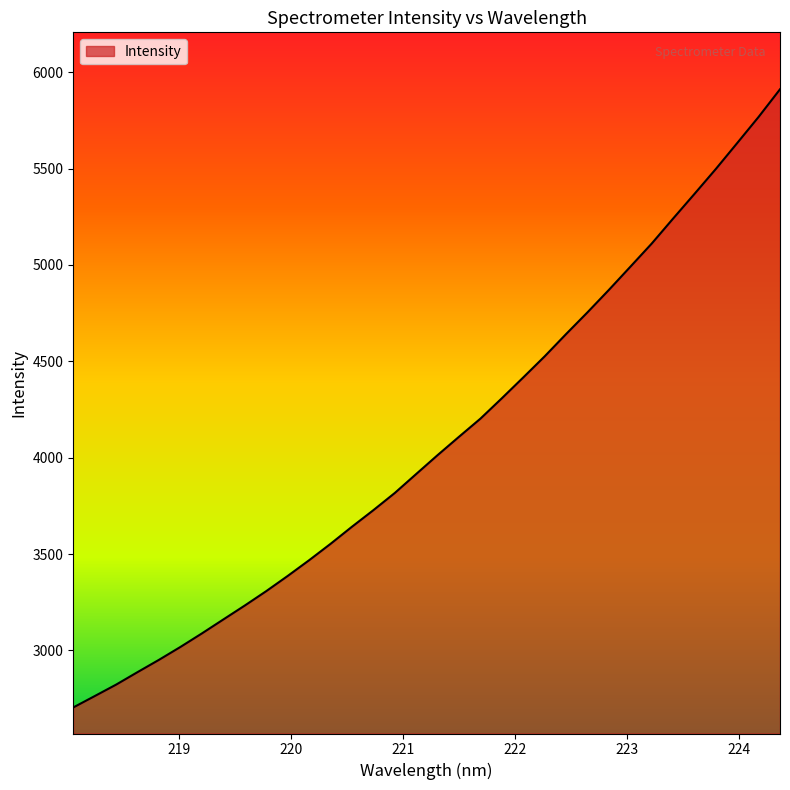

What is the minimum value shown in the chart?

2704.0